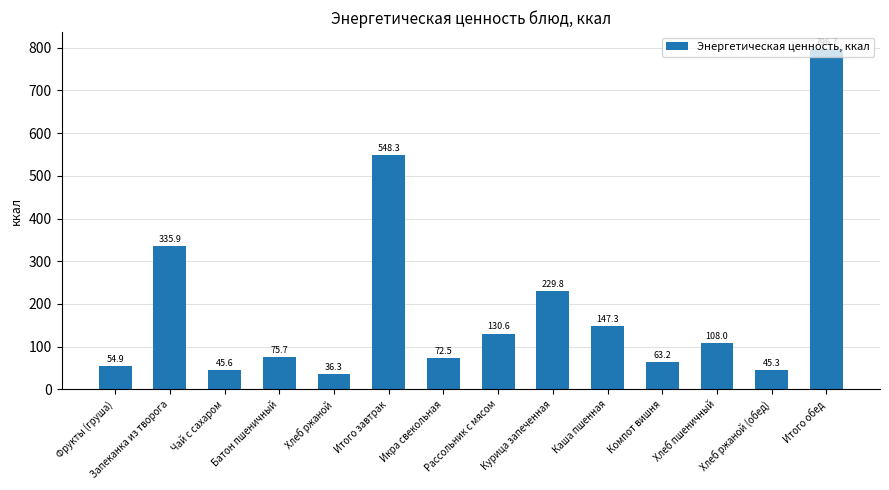

How many categories are shown in the chart?

14